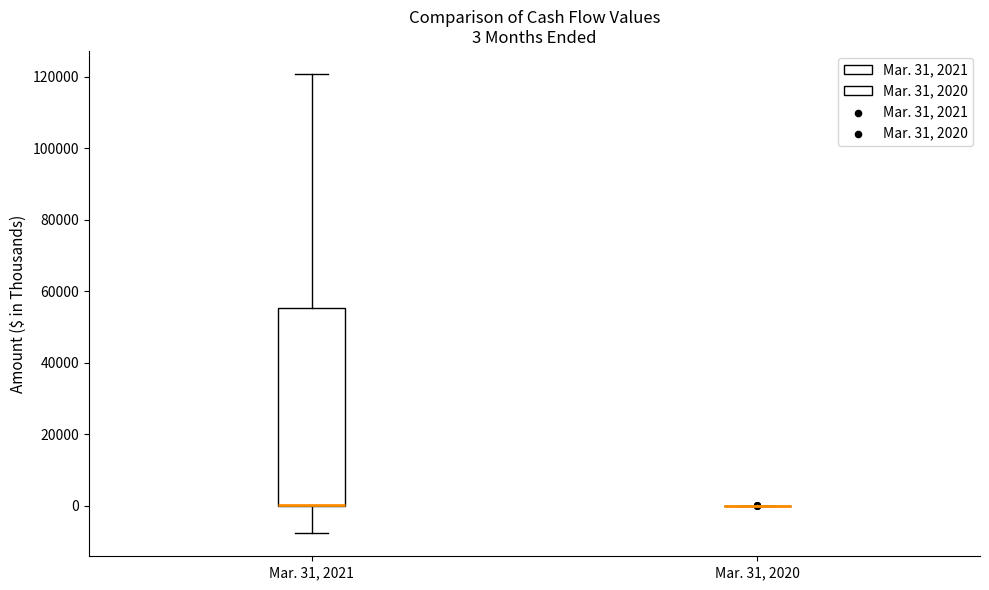

Comparing the boxes themselves (not the whiskers), which one is the tallest?

Mar. 31, 2021